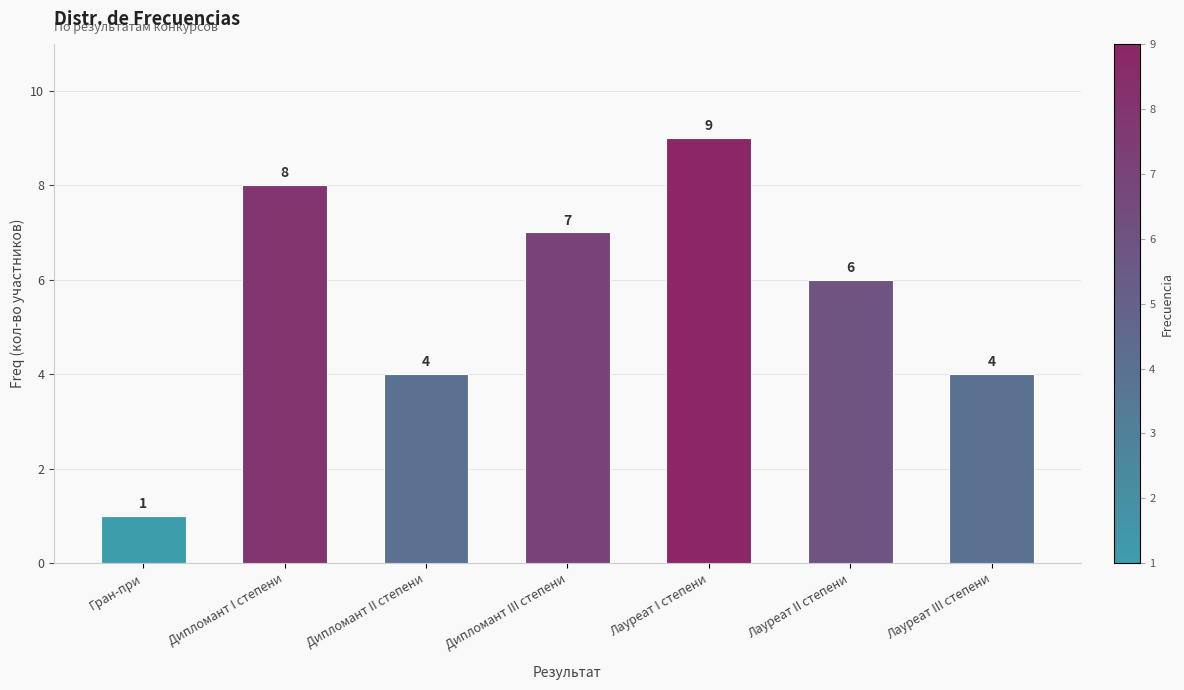

Reading right to left, what are all the values shown in this chart?

4	6	9	7	4	8	1